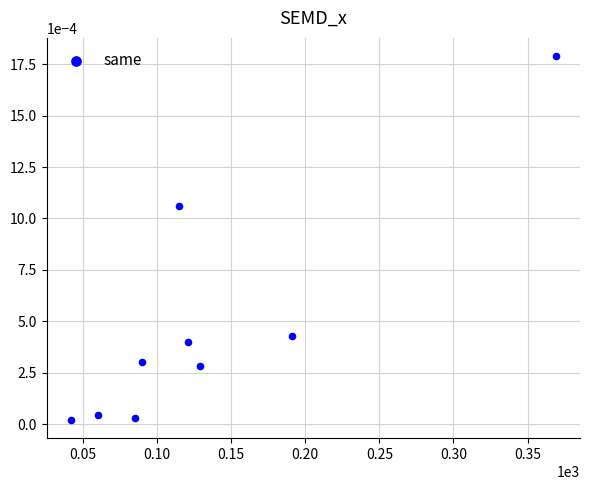

What is the average X value?

133.6